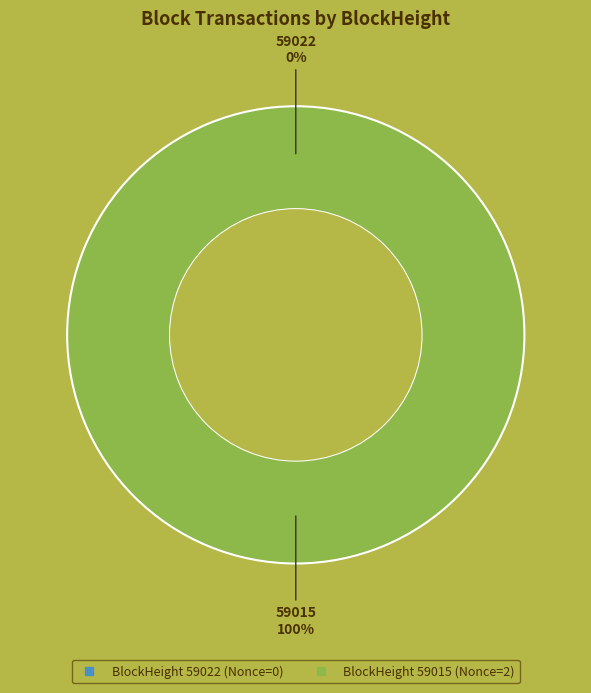

Which slice represents more than half of the pie?

59015